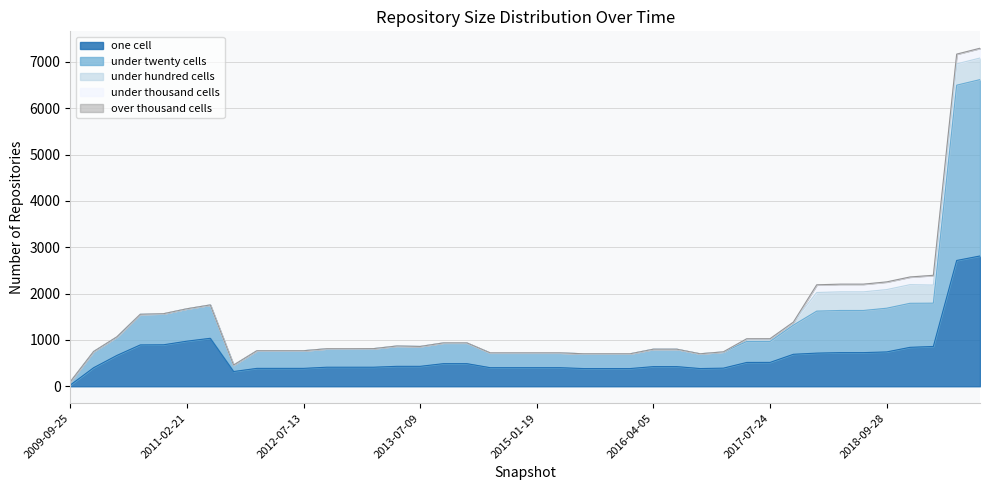

At which label does under_twenty_cells reach its minimum?

2009-09-25